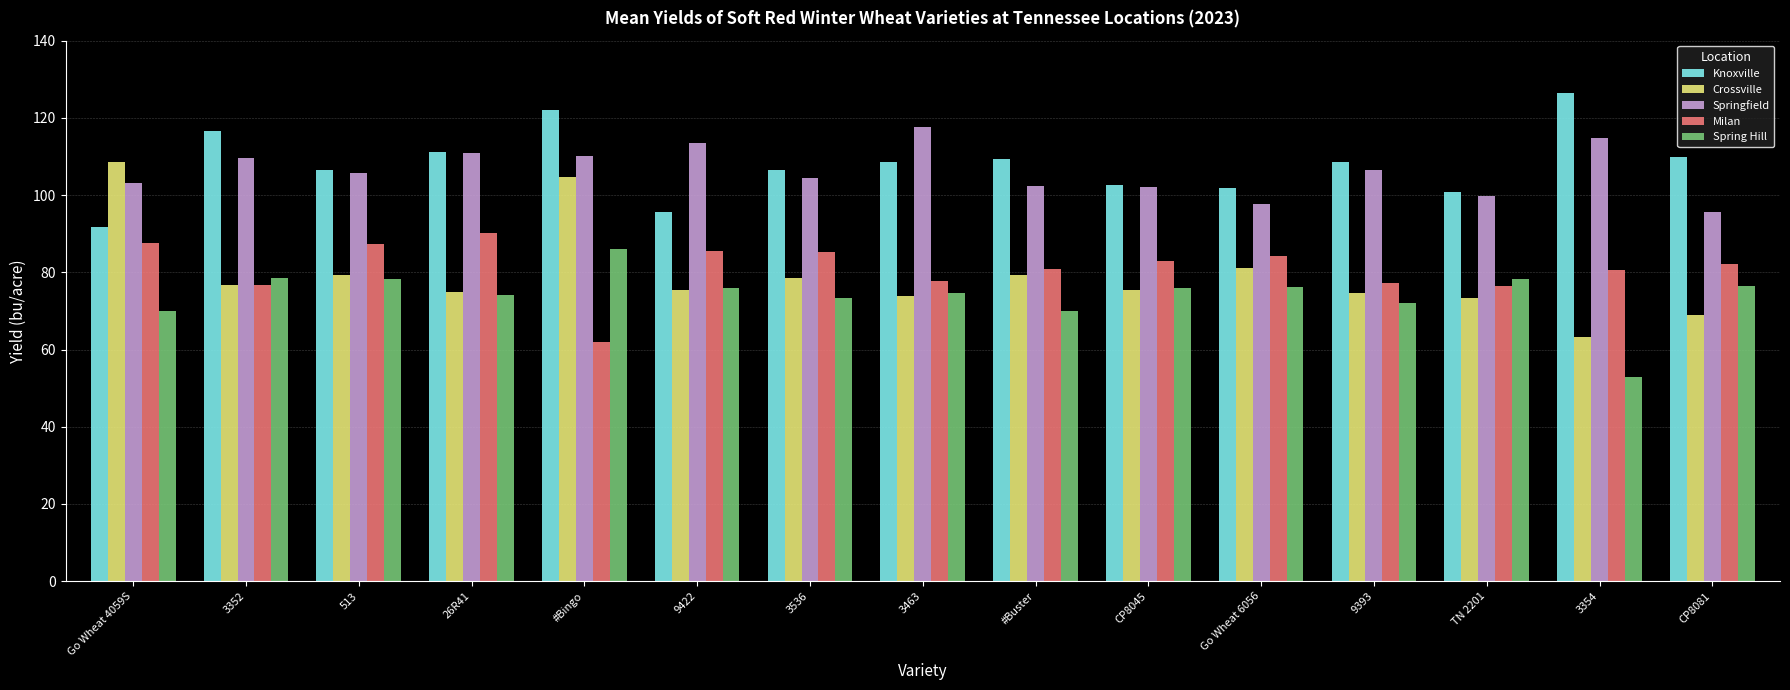

What is the difference between the highest and lowest values at Go Wheat 4059S?

38.8